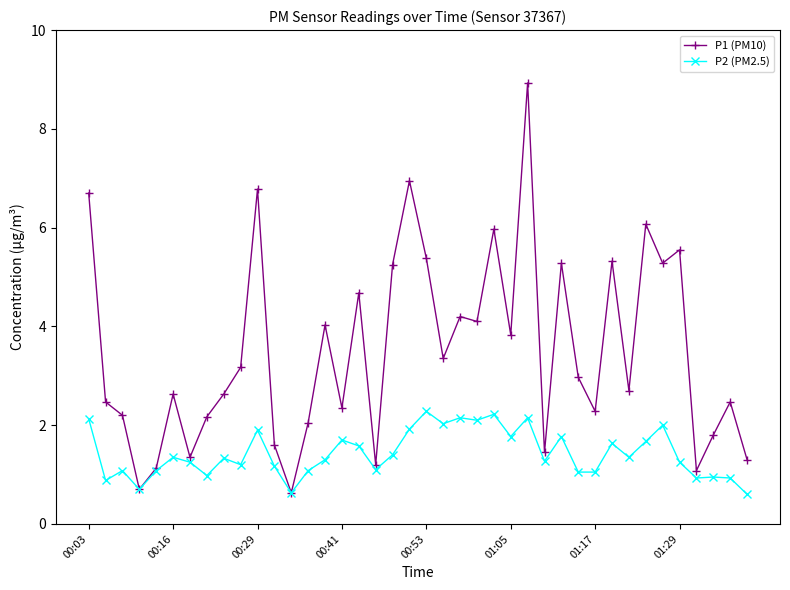

What is the highest value of the P1 (PM10) series?

8.9